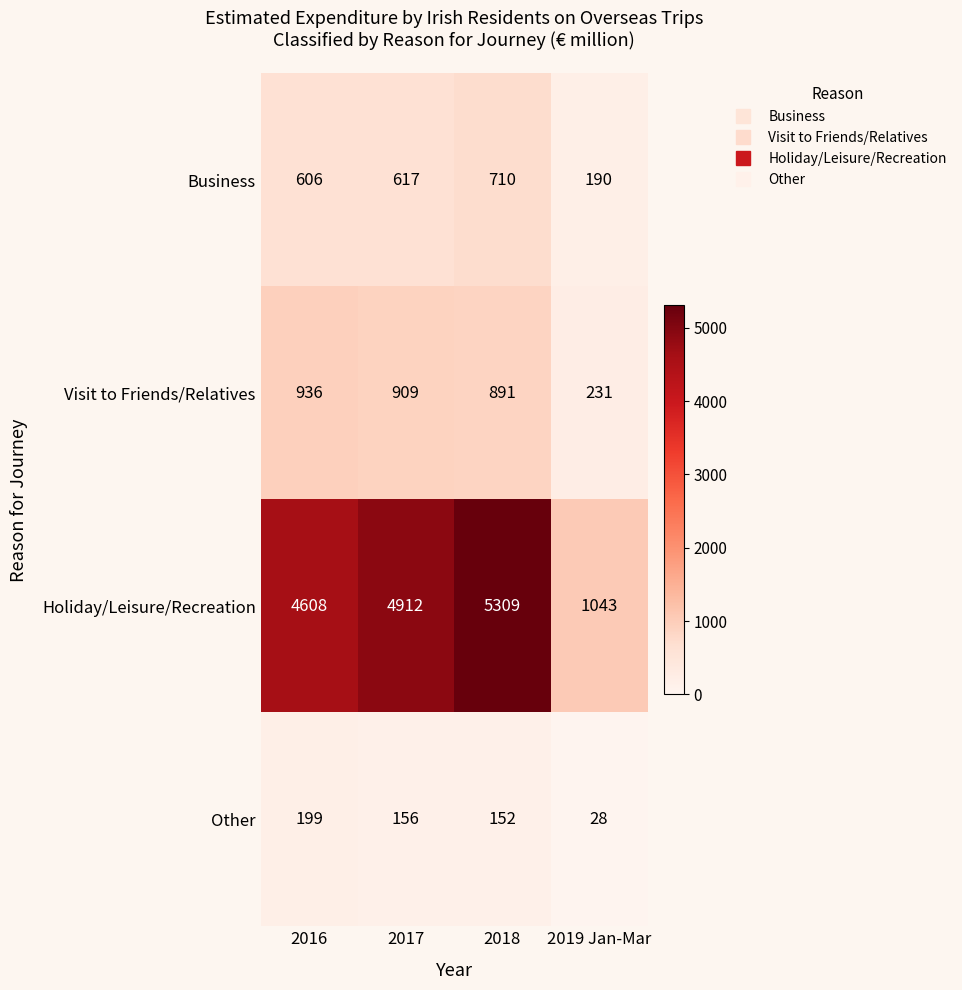

Which series has the largest total across all categories?

Holiday/Leisure/Recreation